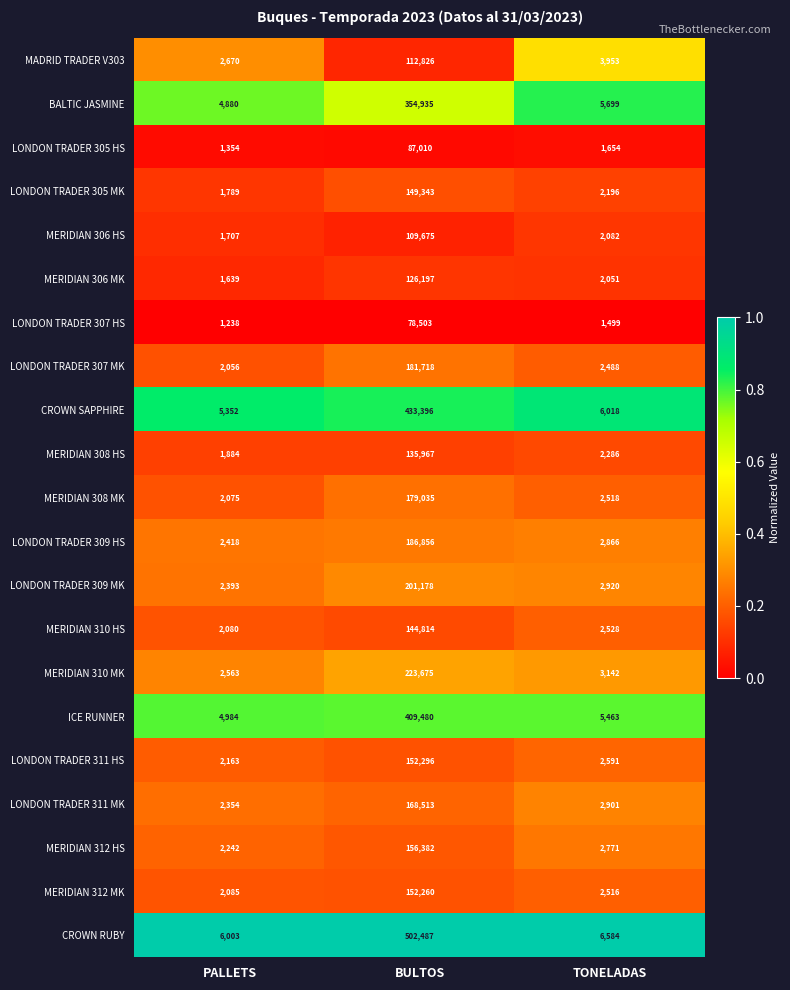

What is the spread (max minus min) of values at BULTOS?

423984